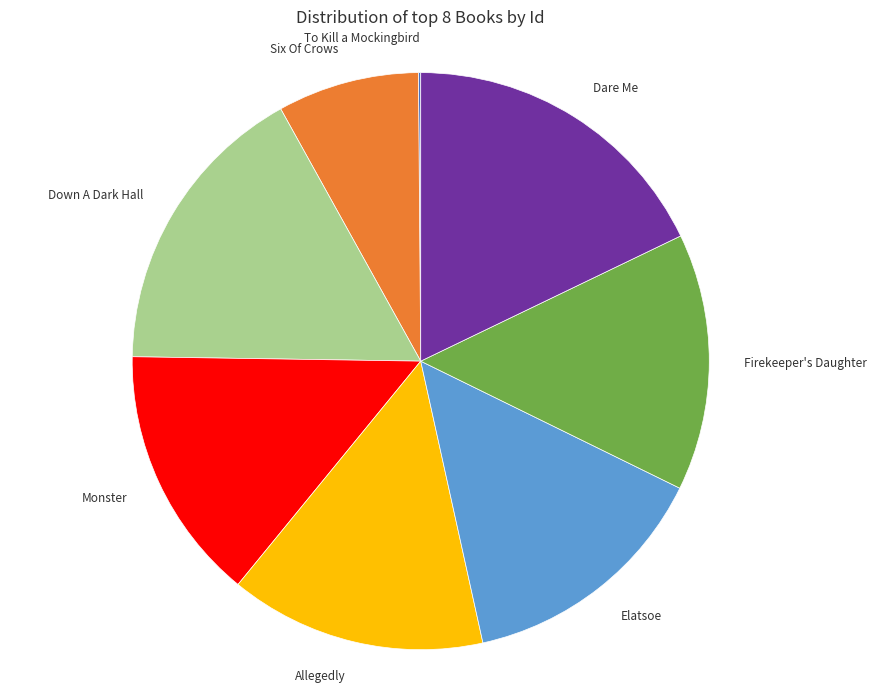

Between Monster and Dare Me, which is larger?

Dare Me